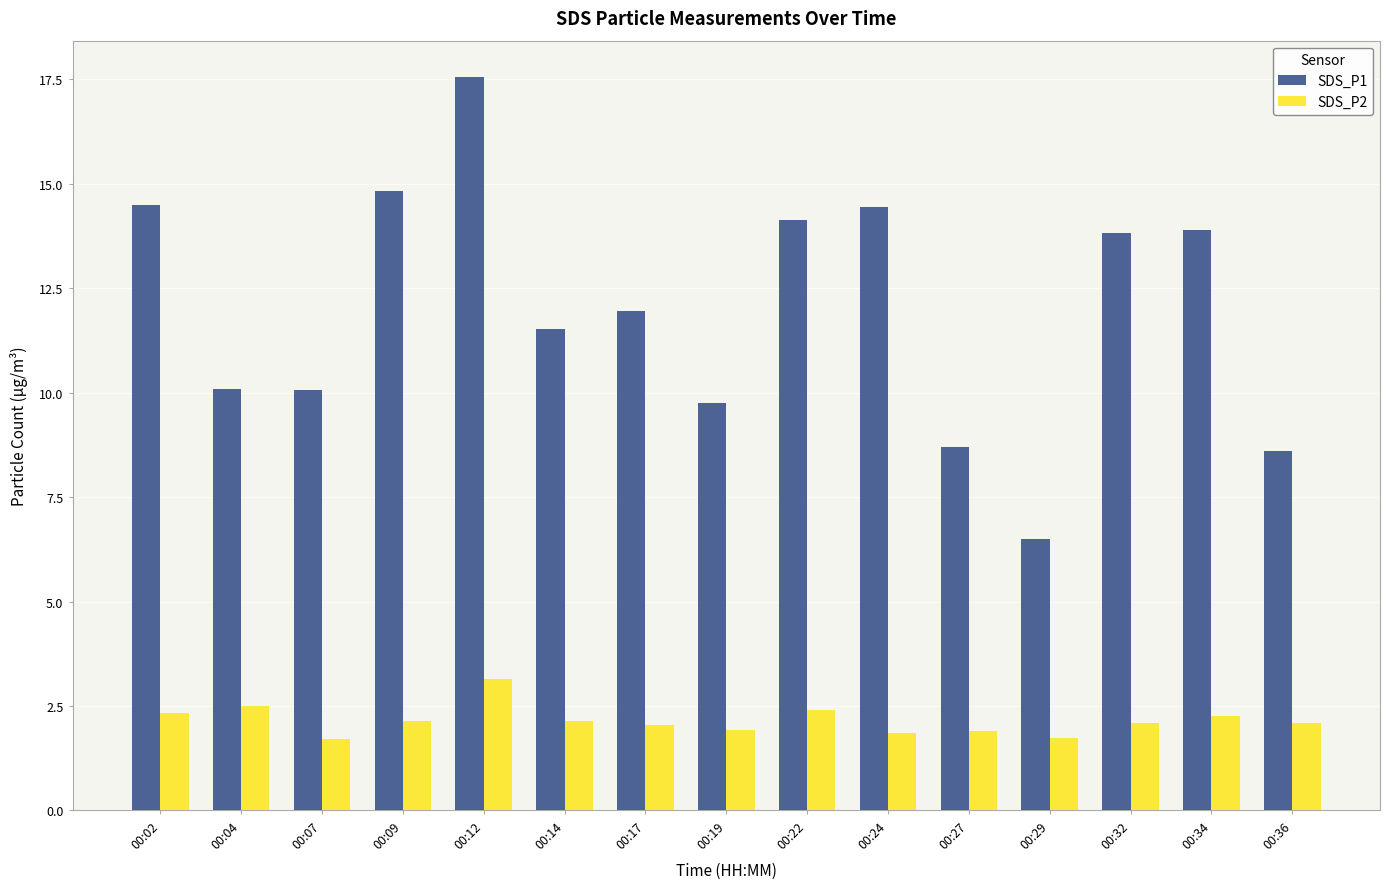

Which category has the highest value in the SDS_P1 series?

00:12